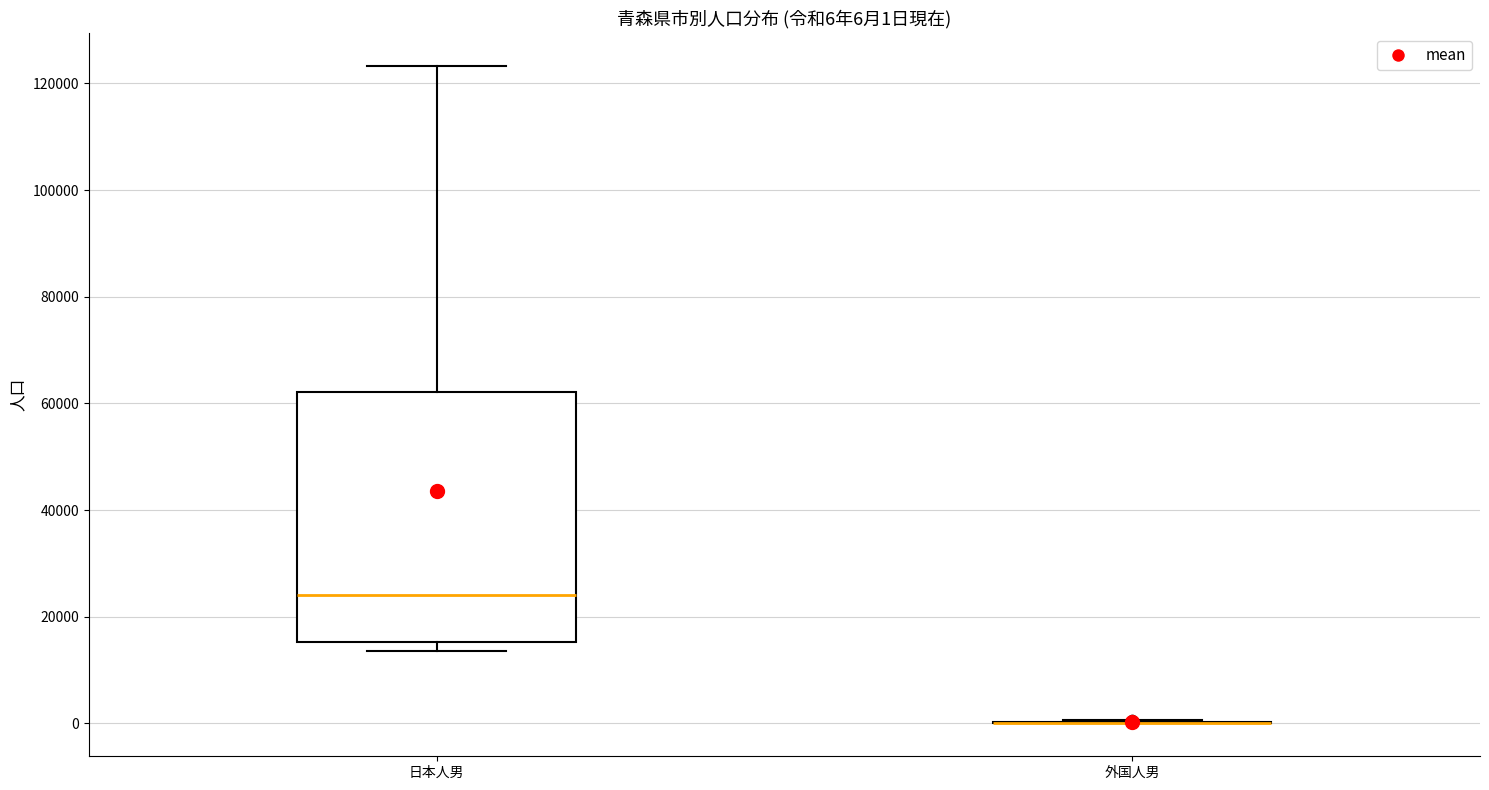

Comparing the boxes themselves (not the whiskers), which one is the tallest?

日本人男